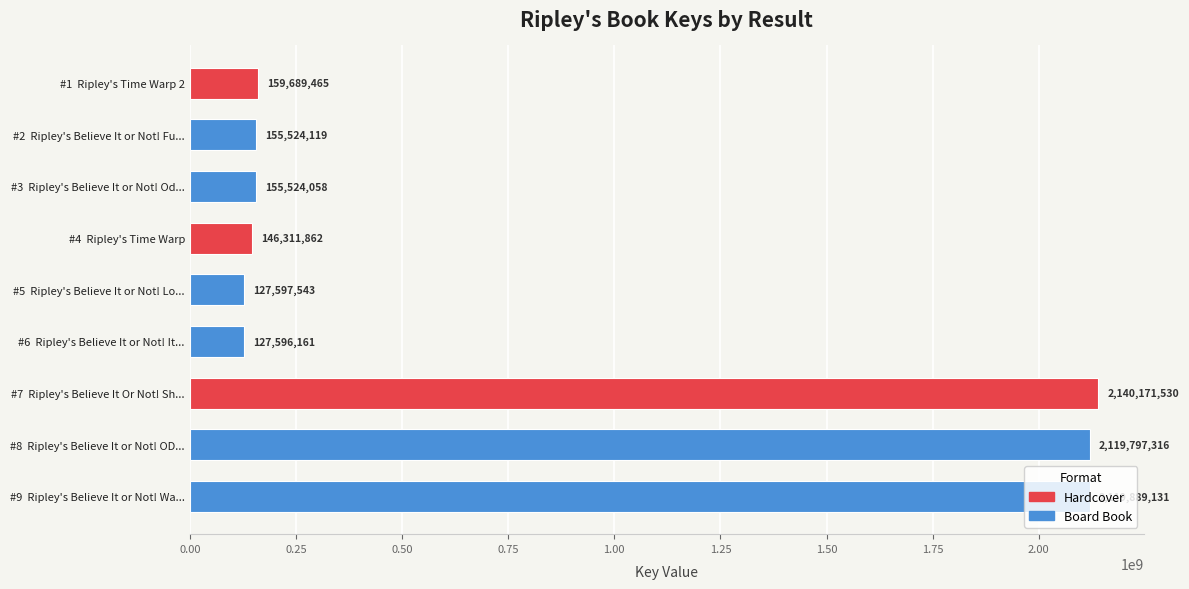

List the labels in order of value, smallest first.

#6  Ripley's Believe It or Not! It..., #5  Ripley's Believe It or Not! Lo..., #4  Ripley's Time Warp, #3  Ripley's Believe It or Not! Od..., #2  Ripley's Believe It or Not! Fu..., #1  Ripley's Time Warp 2, #8  Ripley's Believe It or Not! OD..., #9  Ripley's Believe It or Not! Wa..., #7  Ripley's Believe It Or Not! Sh...